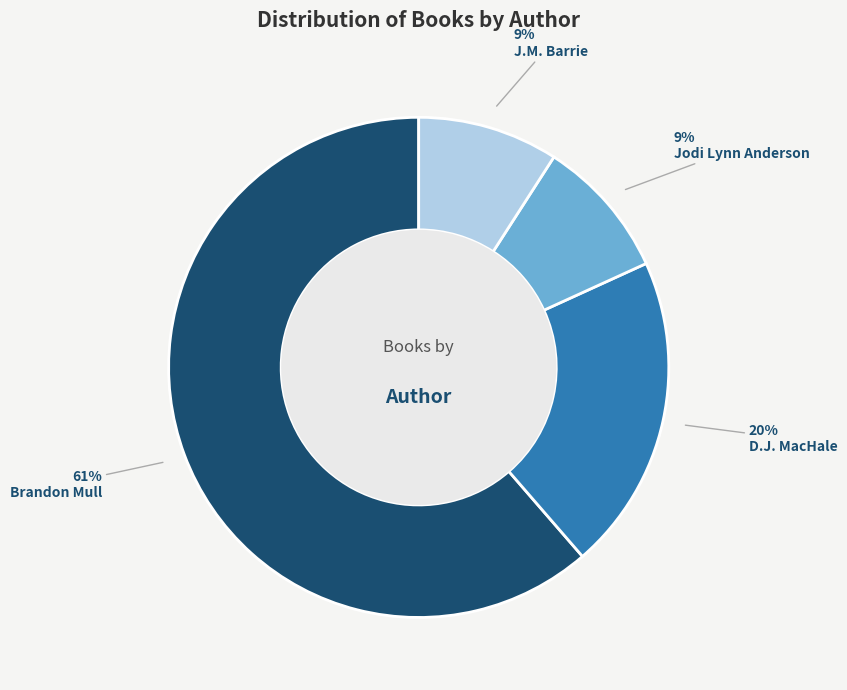

Combined, do D.J. MacHale and J.M. Barrie account for over 50%?

No